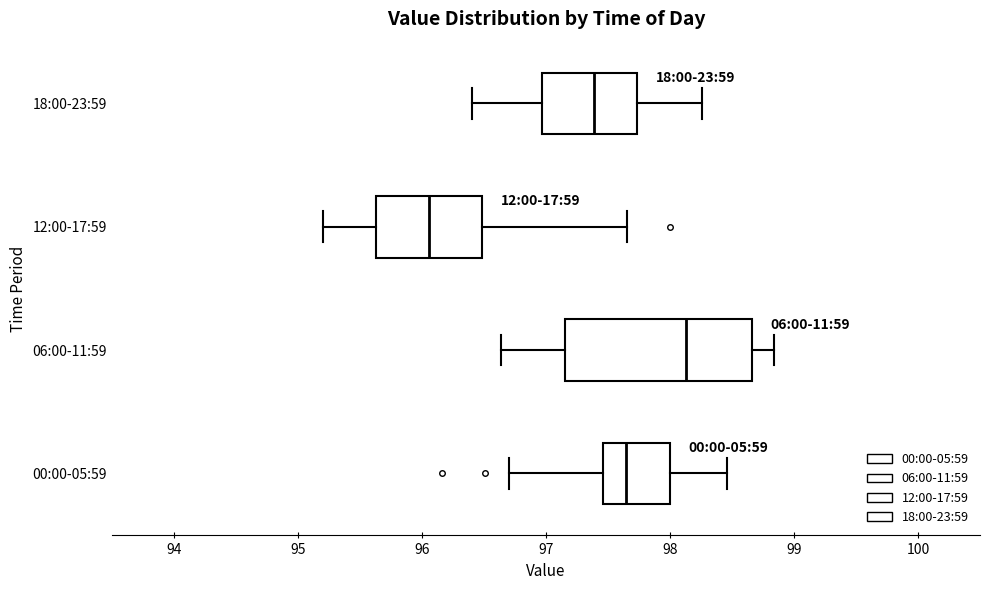

Reading bottom to top, transcribe this box plot: for each box, give where its median line is, the range the box spans, and where its two whiskers end, as read against the x-axis. The values are not printed on the chart, so give them approximately, as read against the axis.

00:00-05:59: median 97.6, box 97.5 to 98.0, whiskers 96.7 to 98.5
06:00-11:59: median 98.1, box 97.2 to 98.7, whiskers 96.6 to 98.8
12:00-17:59: median 96.1, box 95.6 to 96.5, whiskers 95.2 to 97.7
18:00-23:59: median 97.4, box 97.0 to 97.7, whiskers 96.4 to 98.3